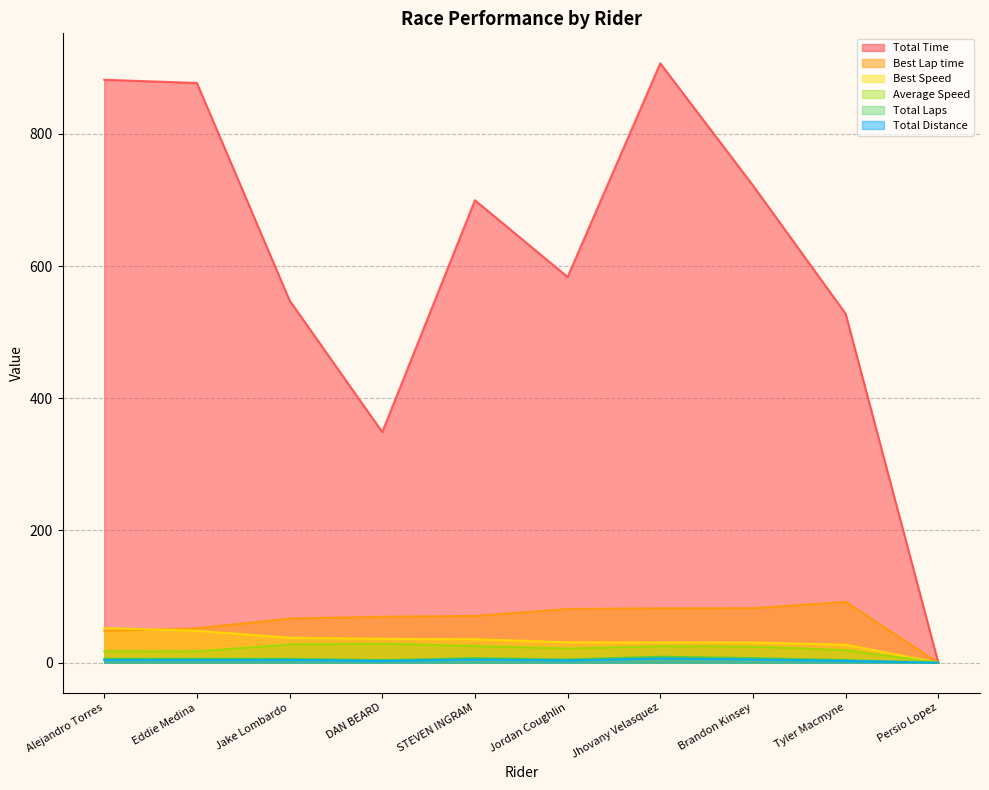

At how many categories does at least one series exceed 326?

9